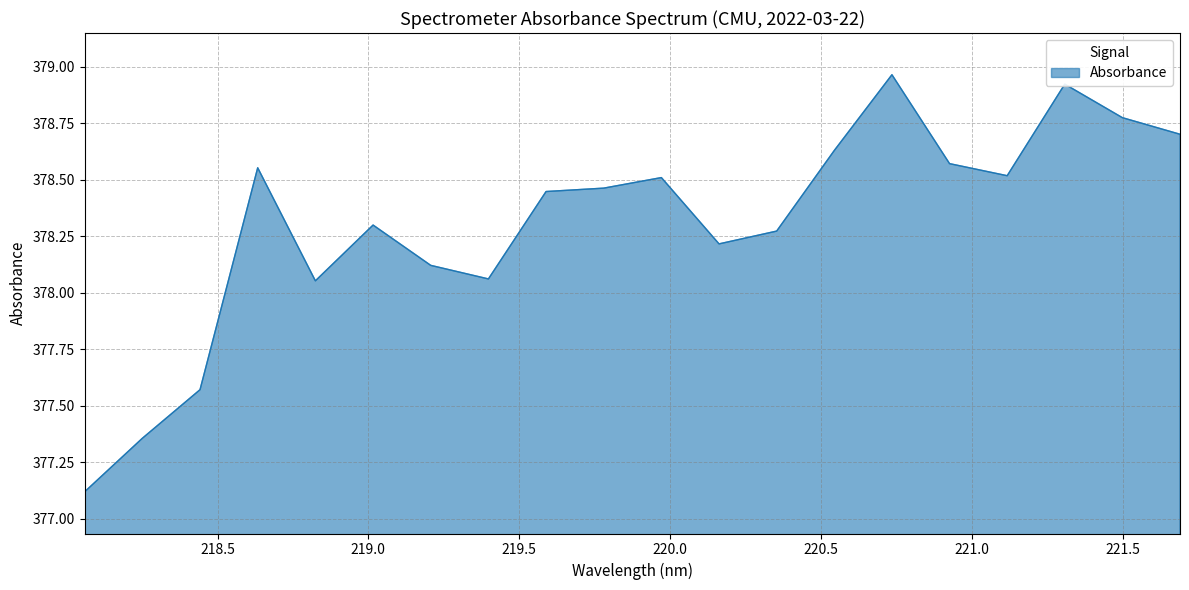

Count the number of data series in this chart.

1